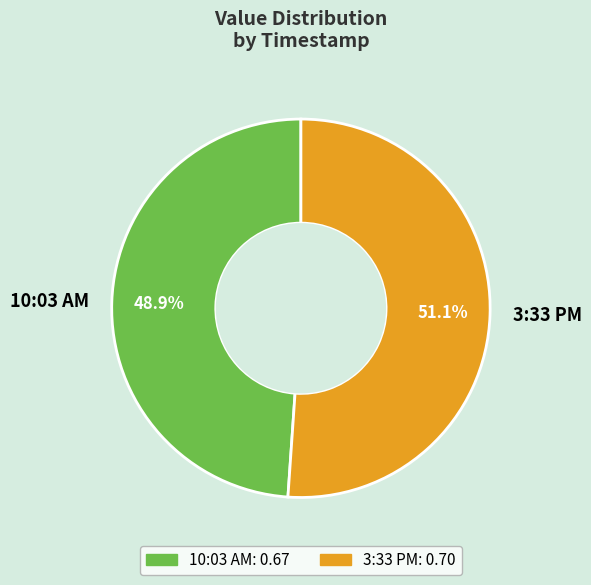

Rank the categories by value from lowest to highest.

10:03 AM, 3:33 PM